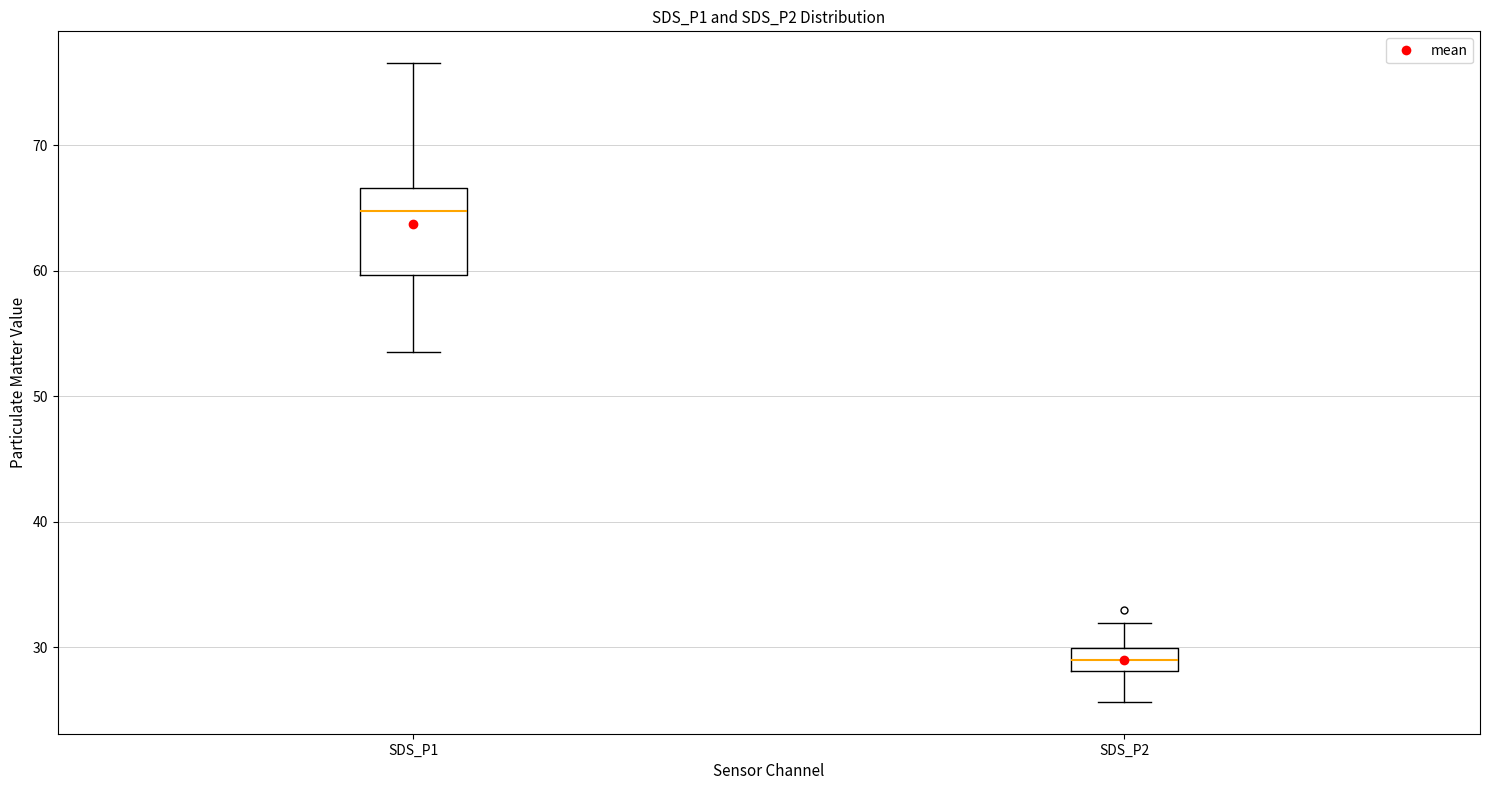

Which box's median line is the lowest?

SDS_P2